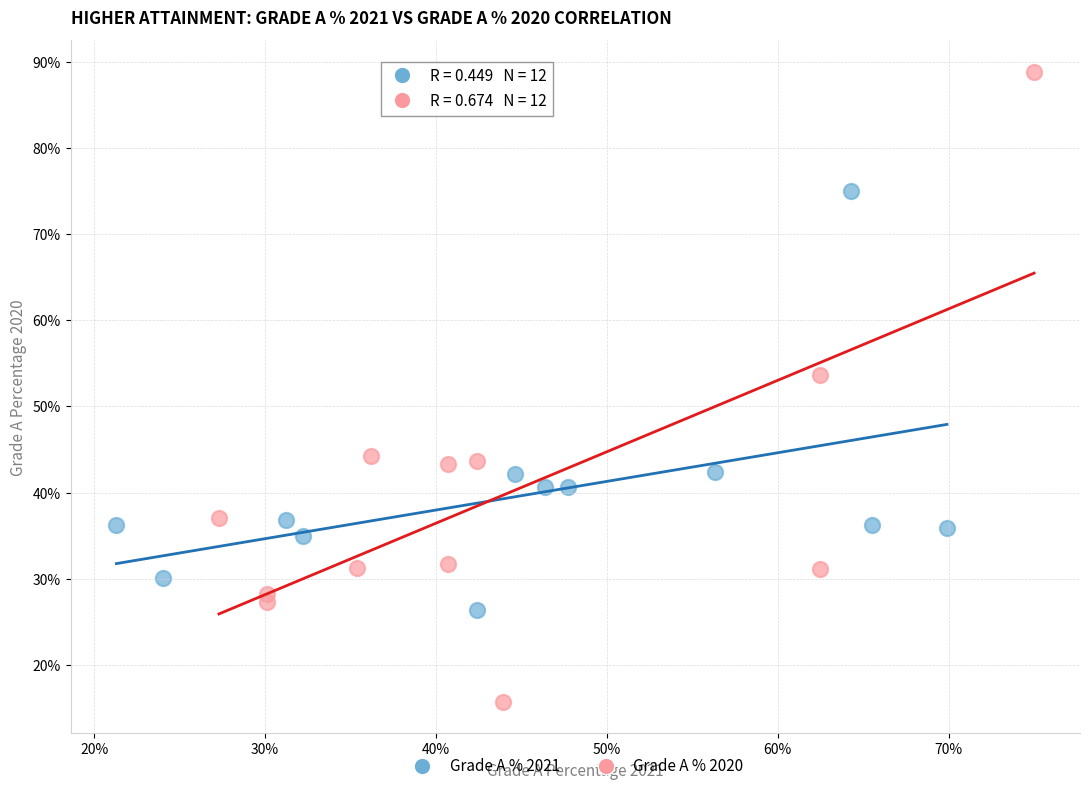

What are all the series names shown in the legend?

Grade A % 2021, Grade A % 2020